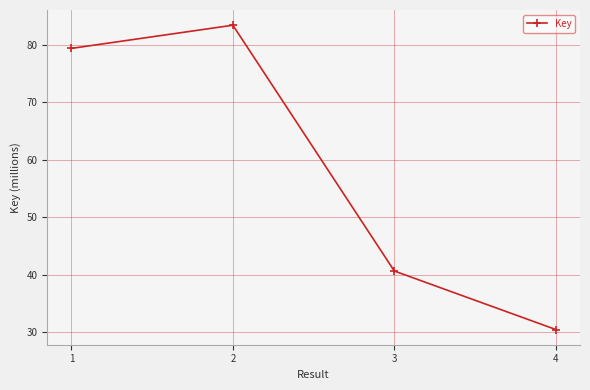

True or false: the data shows 120.0 at 1.

False